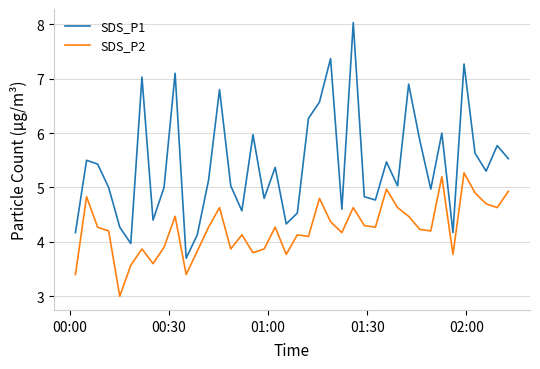

Rank the series by their maximum value, from lowest to highest.

SDS_P2, SDS_P1